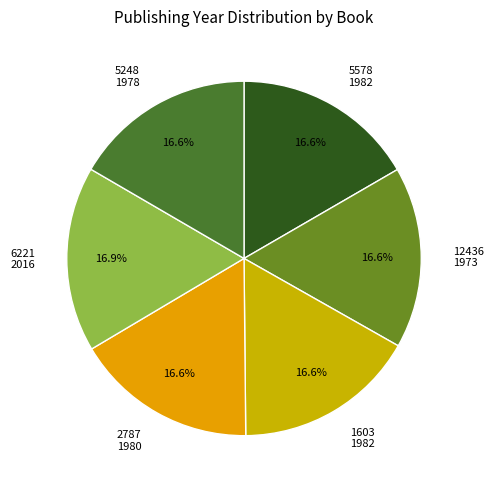

How many segments does this pie chart have?

6